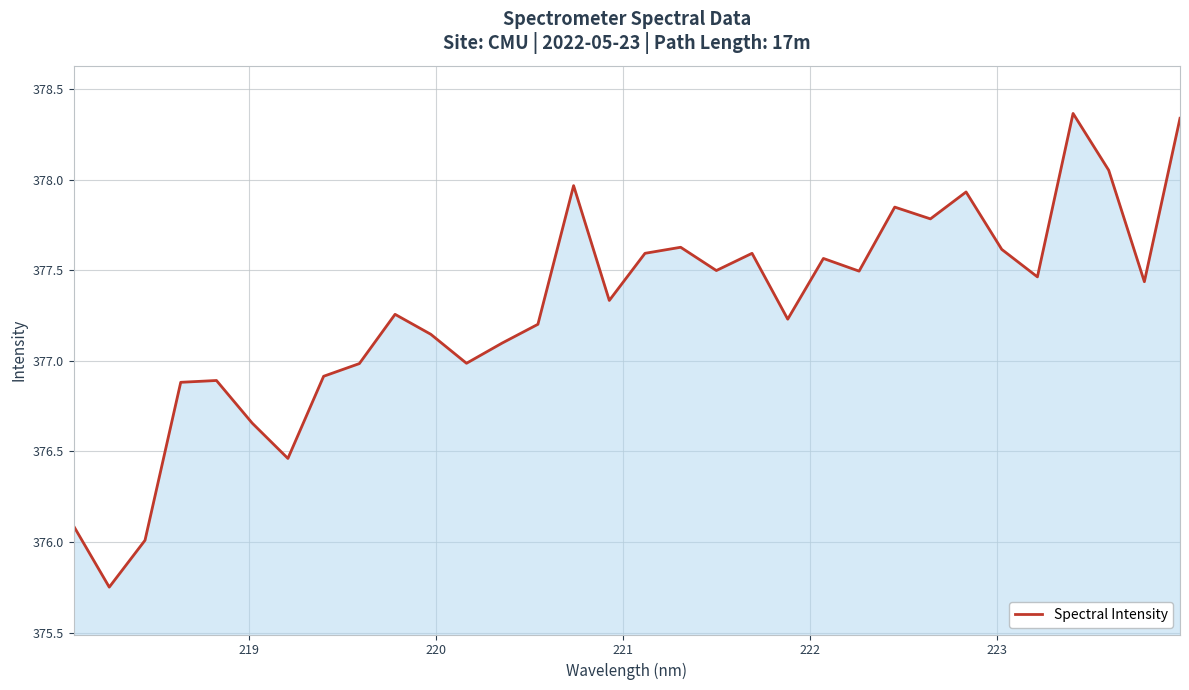

What is the difference between the maximum and minimum values?

2.6